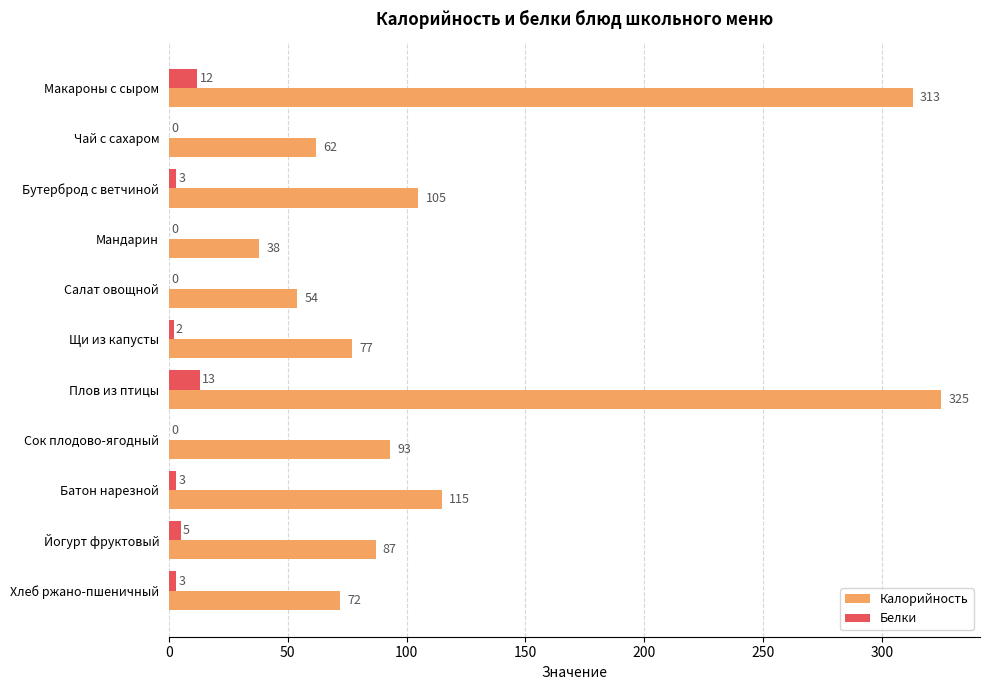

How many positive values does the Белки series have?

7